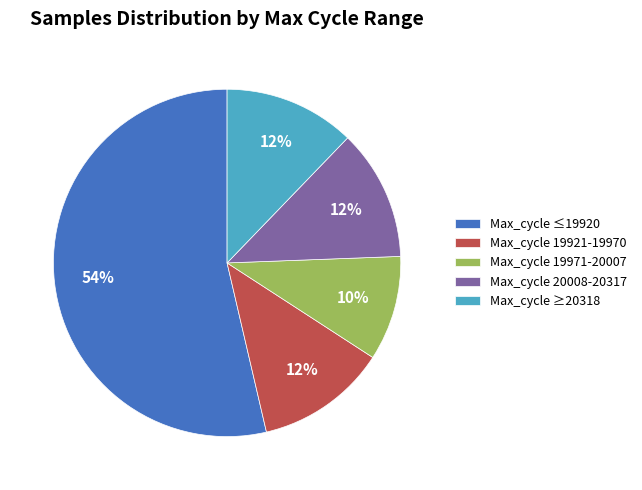

What percentage is the Max_cycle ≥20318 slice, to the nearest percent?

12%